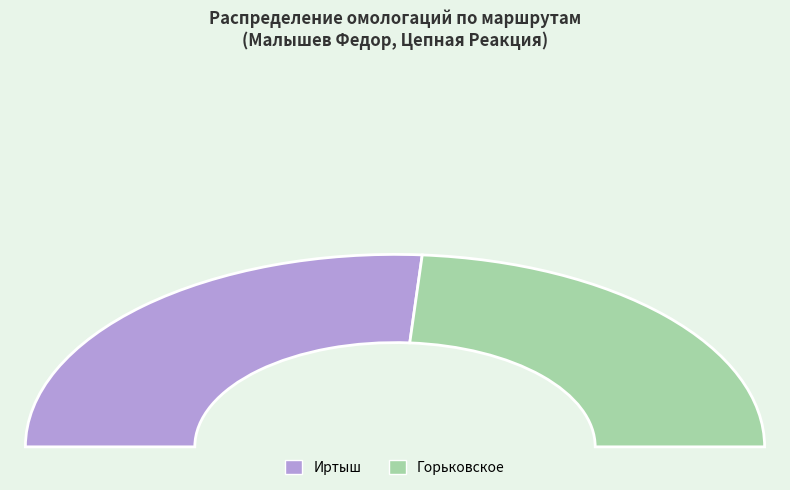

How many slices are in this pie chart?

2